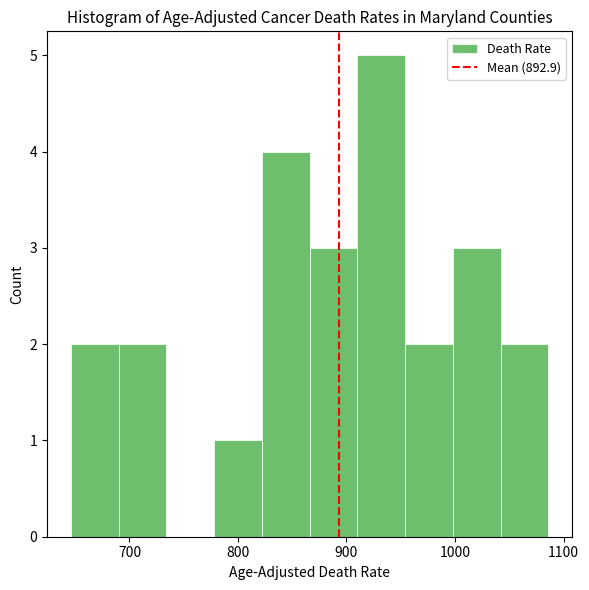

What is the height of the bar covering 998 to 1042 on the x-axis? Neither the bar edges nor the heights are printed on the chart, so give them approximately, as read against the axes.

3